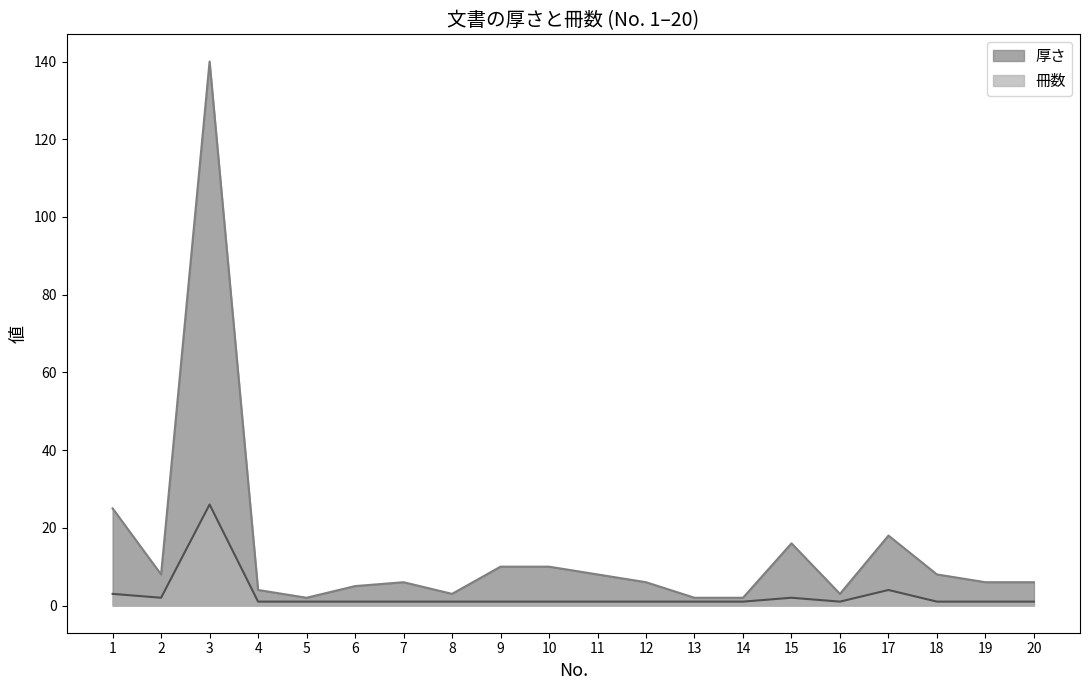

Which category has the lowest value across all series?

4